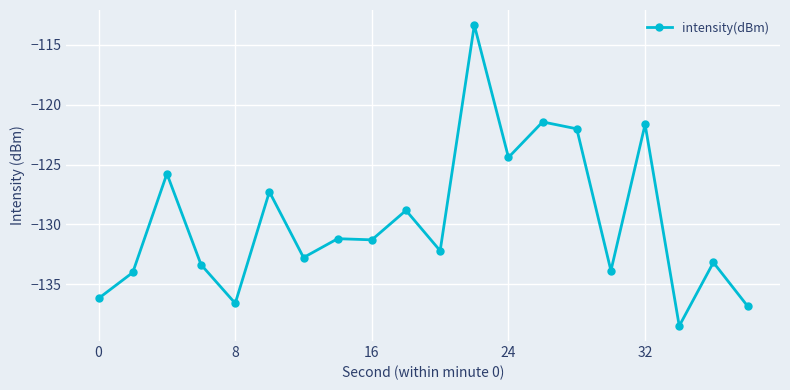

True or false: there are more than 1 points higher than both neighbors.

True